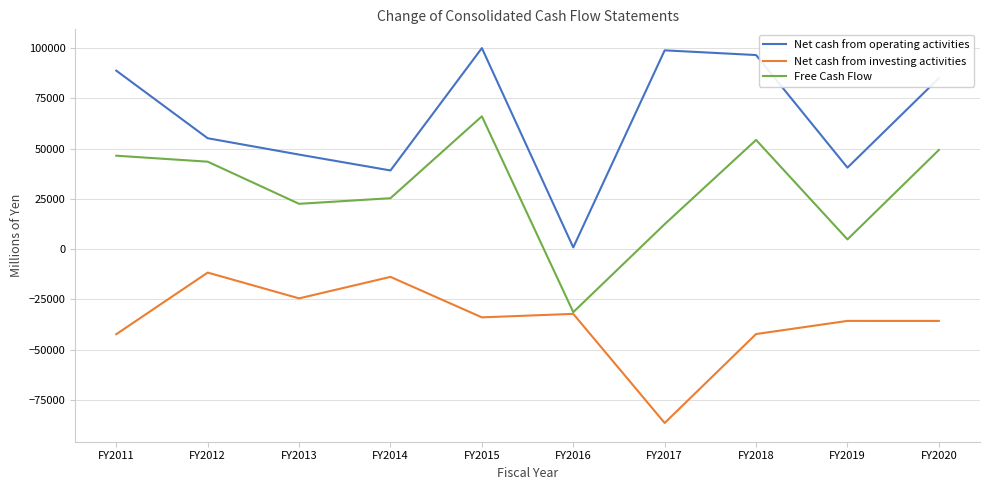

What is the difference between the highest and lowest values at FY2020?

120648